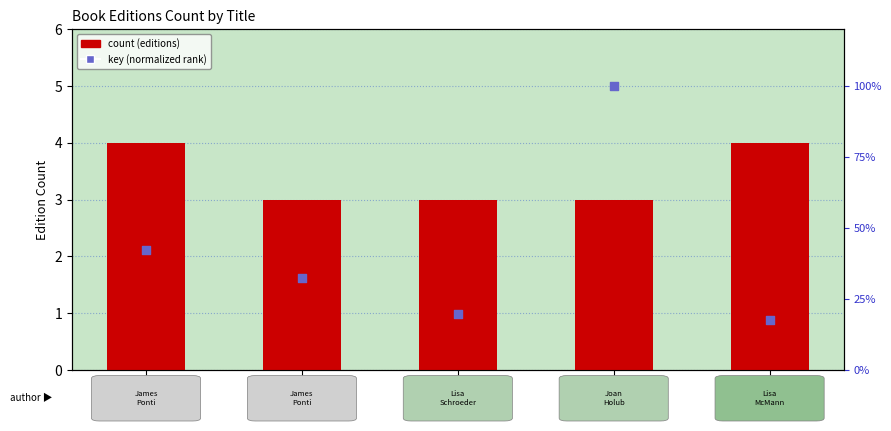

Which series has the largest total across all categories?

Number of Editions